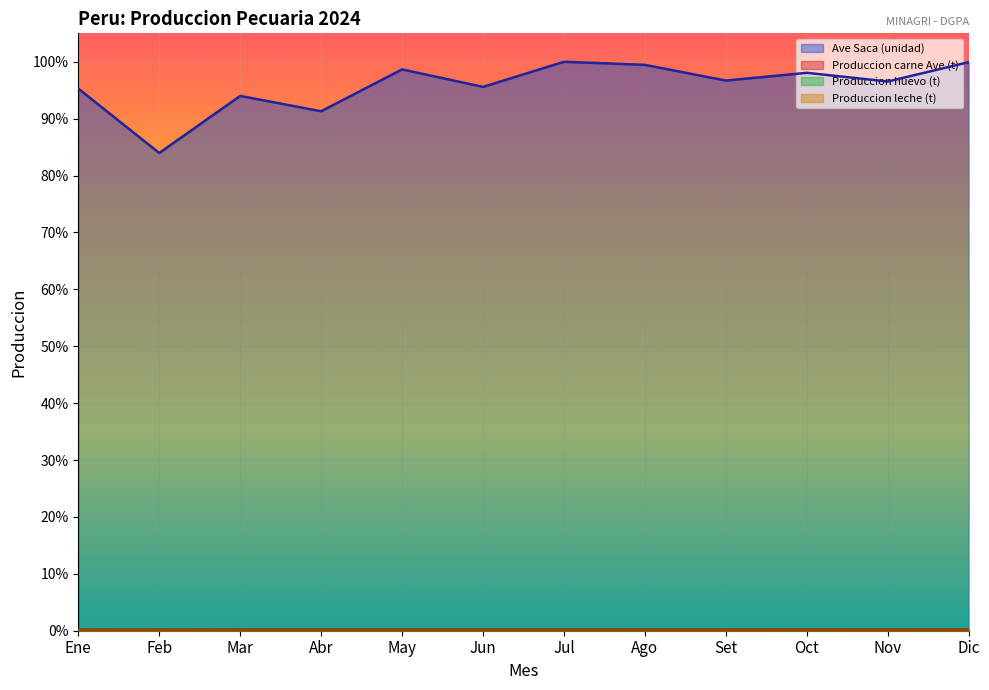

At which category does Produccion leche (t) reach its first local peak?

May